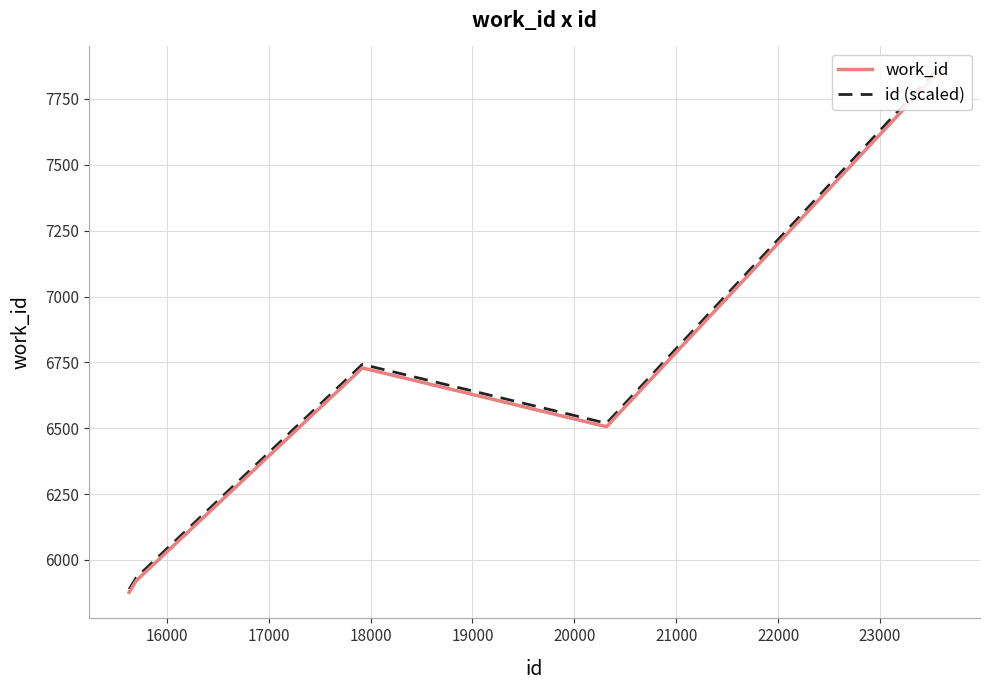

Is it true that id (scaled) equals 2706.5 at 18000?

False